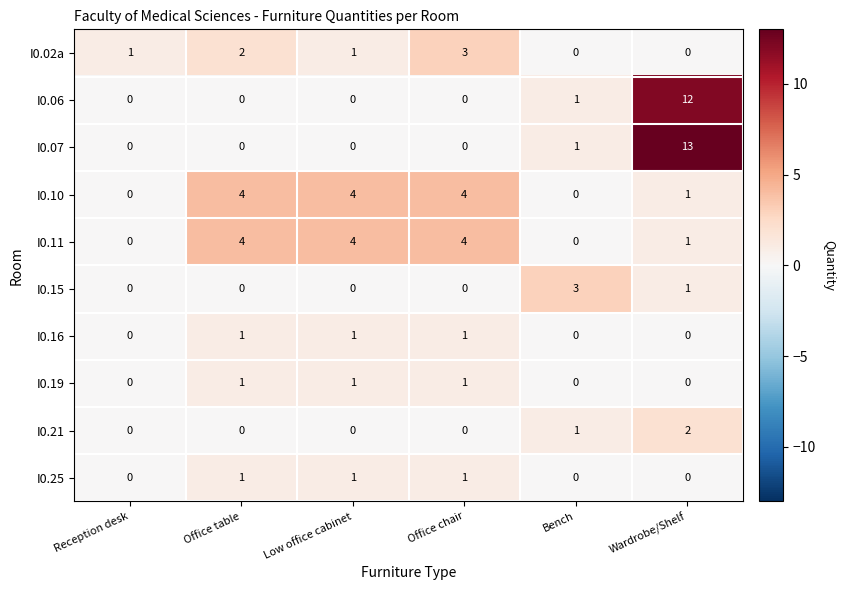

What is the maximum value shown in the chart?

13